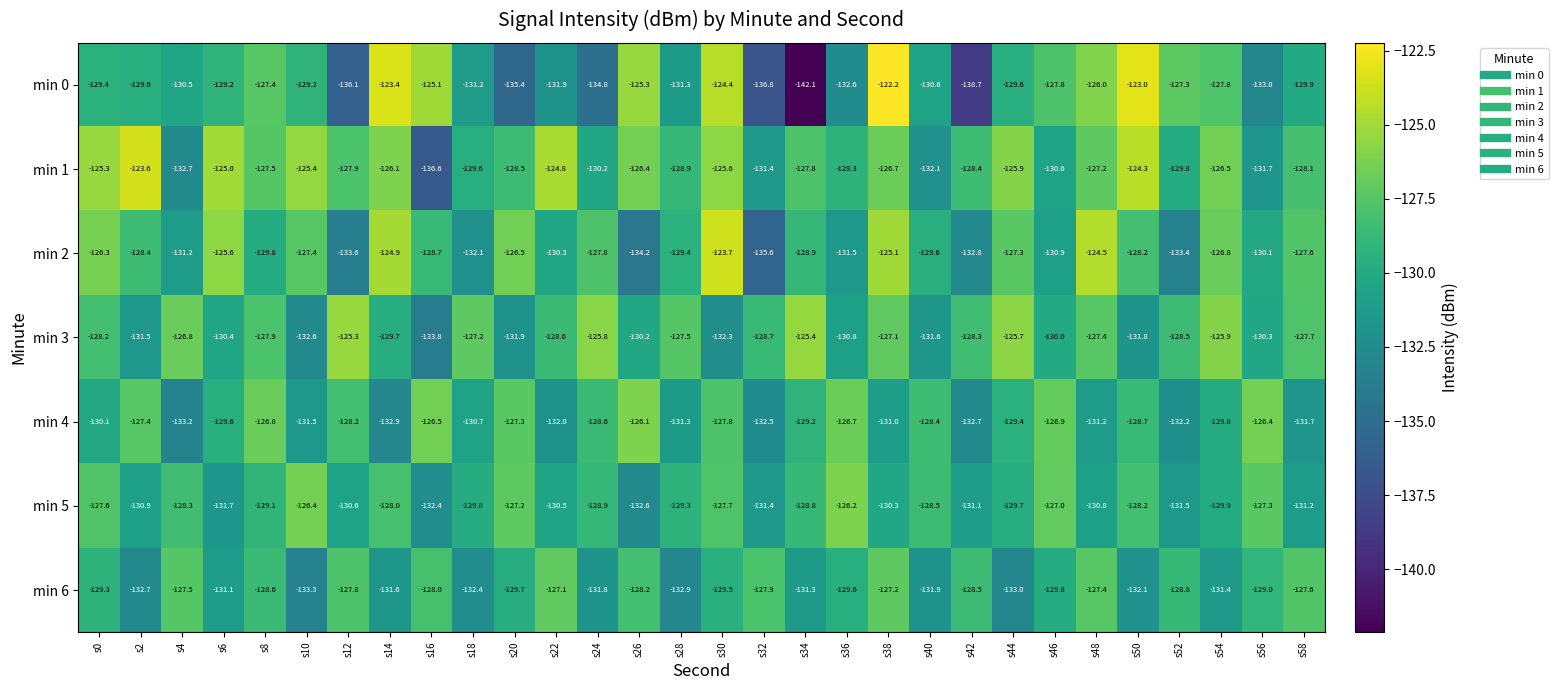

Is it true that min 3 equals -125.3 at s12?

True